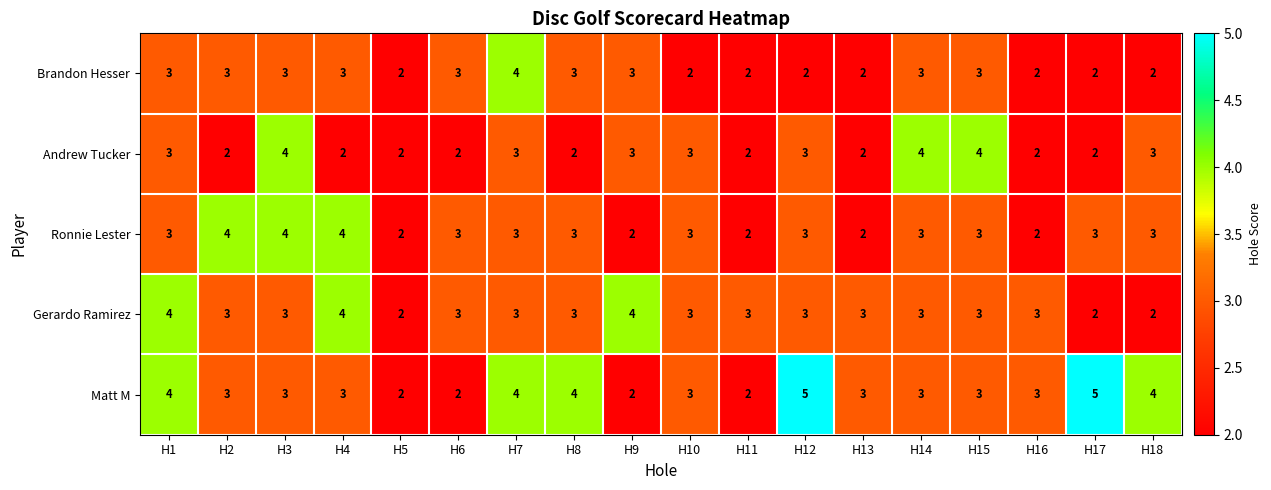

How many Ronnie Lester values are between 2 and 3?

15